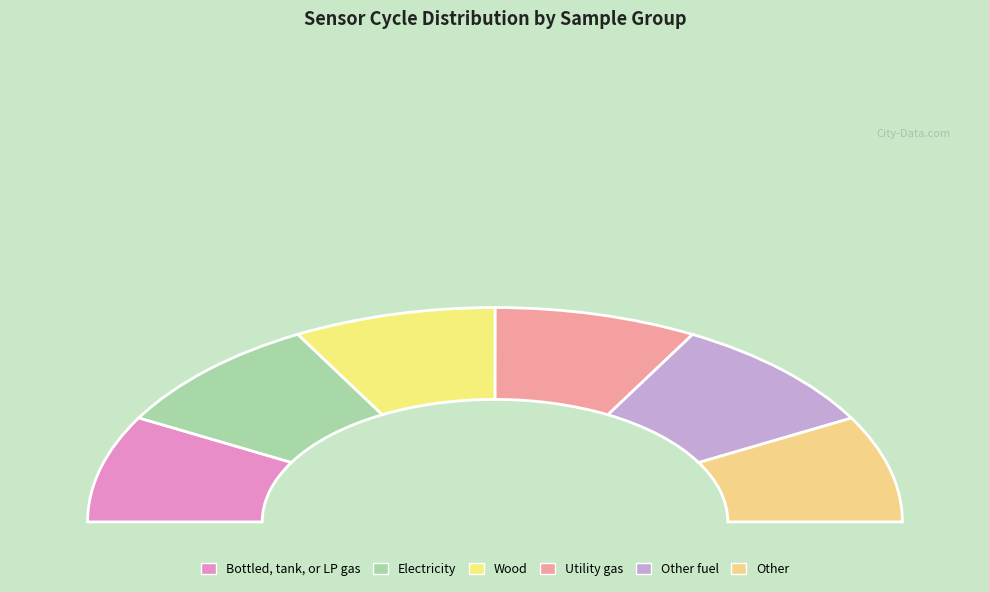

What portion of the pie excludes 53?

84.7%